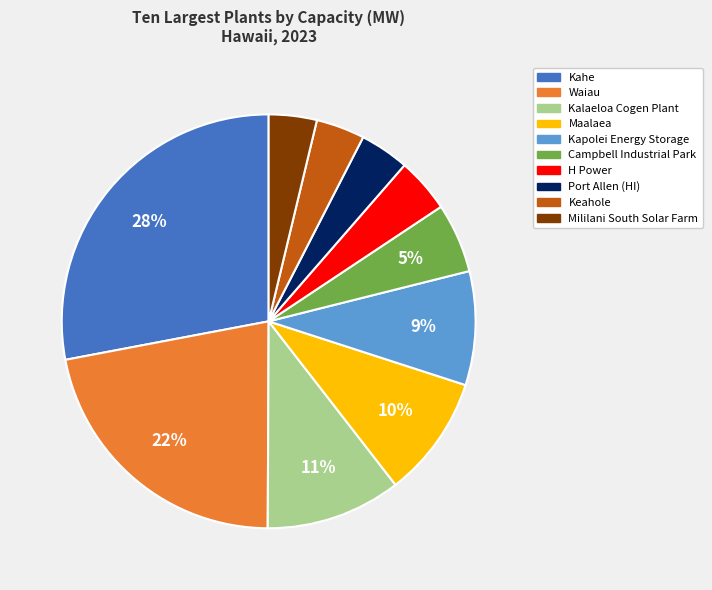

Does any single category account for the majority?

No